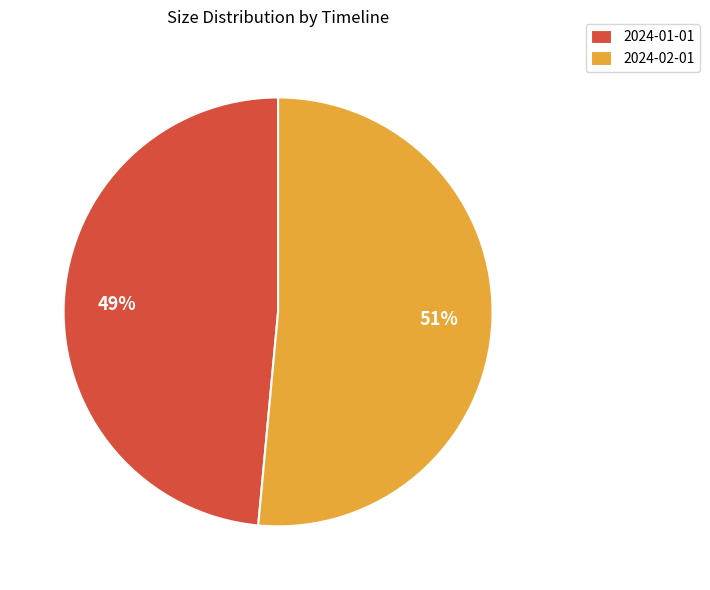

How many slices are in this pie chart?

2